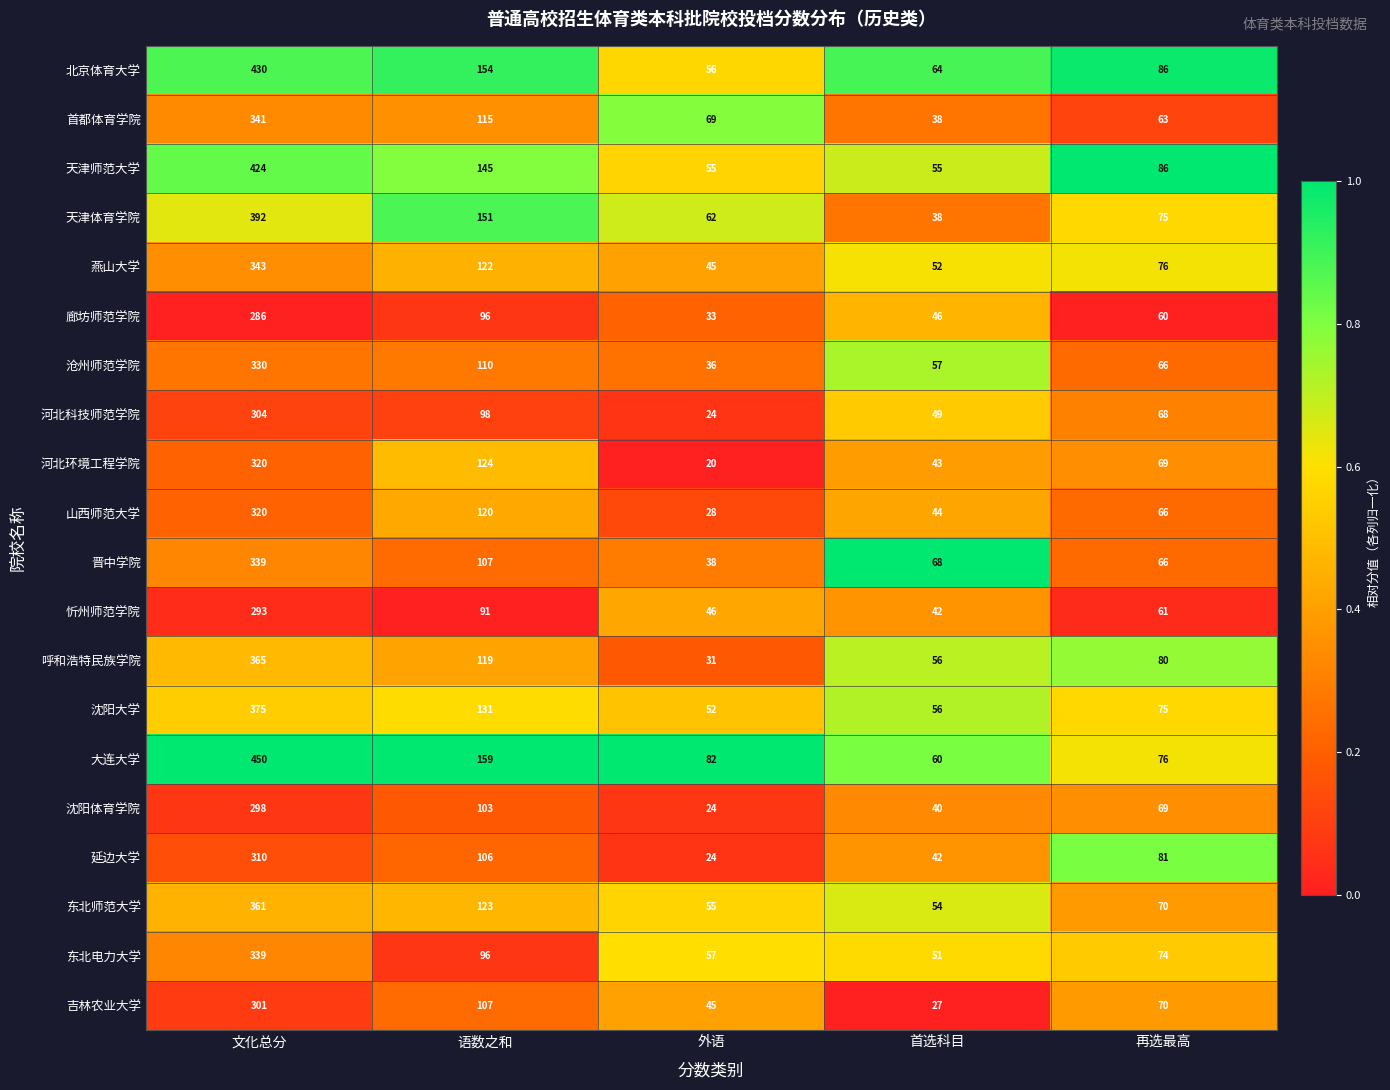

At which label is 东北电力大学 closest to 195?

语数之和